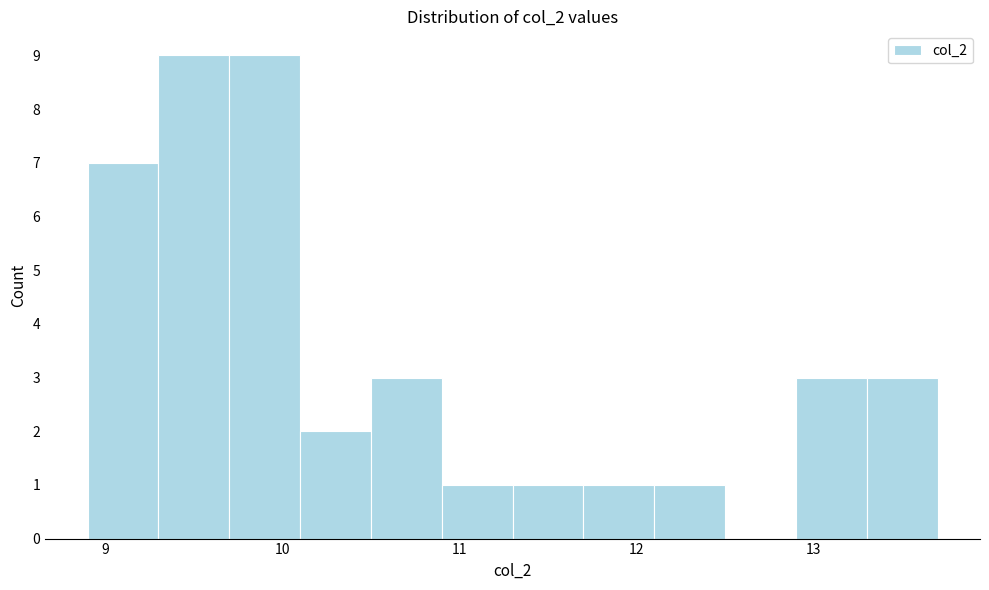

How tall is the bar that spans 10.9 to 11.3 on the x-axis? The values are not printed on the chart, so give them approximately, as read against the axis.

1